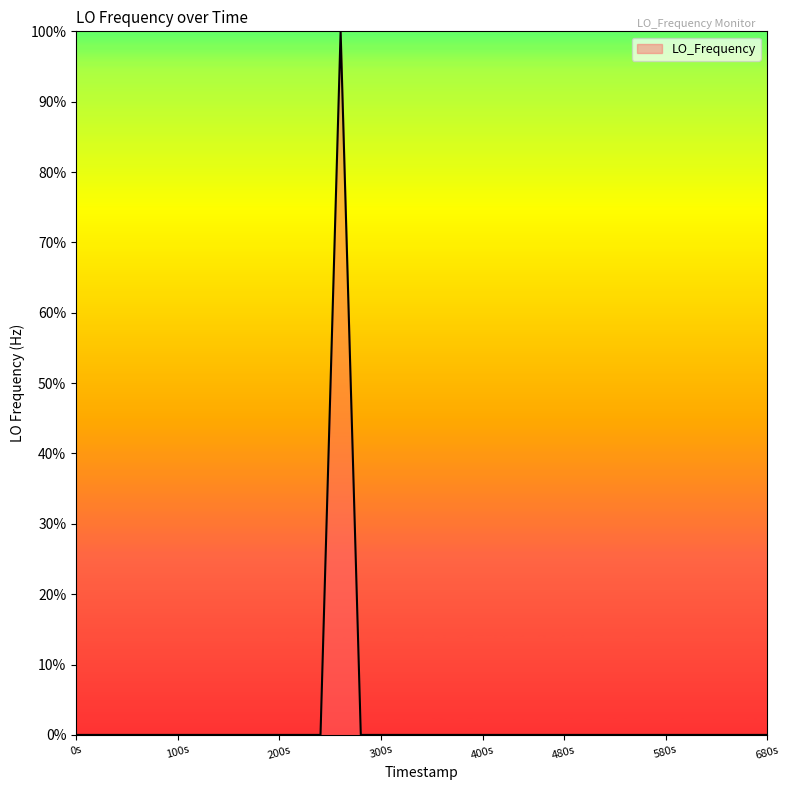

How many distinct data groups are displayed?

1